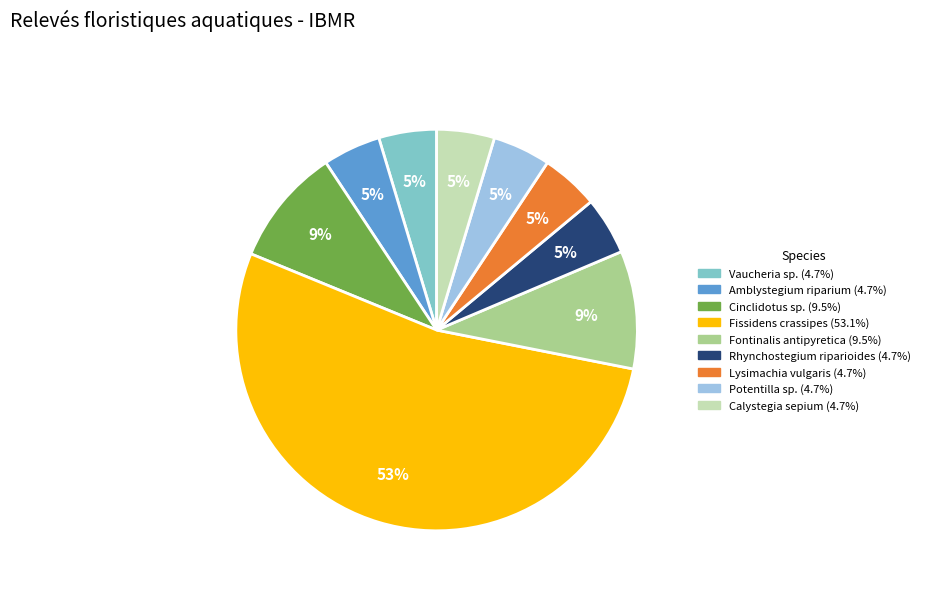

To the nearest percent, what percentage of the pie is Cinclidotus sp.?

9%